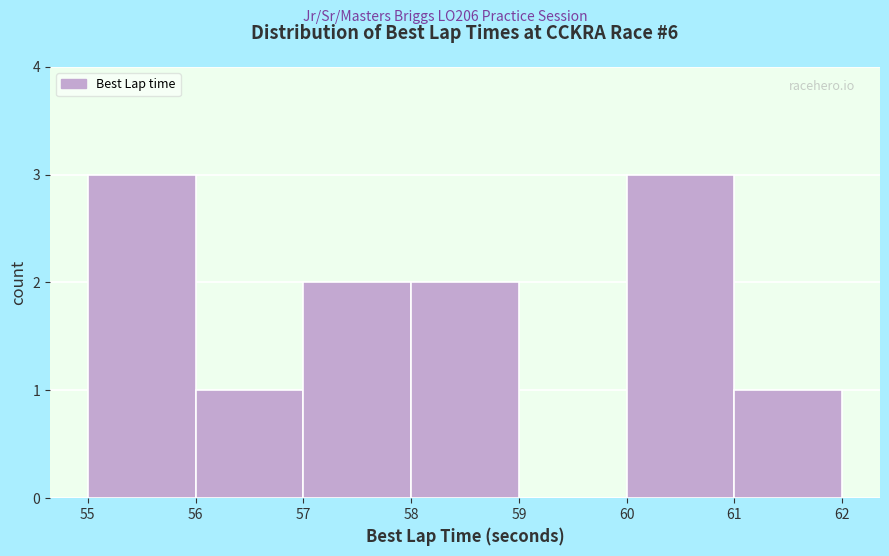

Reading left to right, transcribe this chart: for each bar, give the range it covers on the x-axis and its height. The values are not printed on the chart, so give them approximately, as read against the axis.

55 to 56: 3
56 to 57: 1
57 to 58: 2
58 to 59: 2
59 to 60: 0
60 to 61: 3
61 to 62: 1